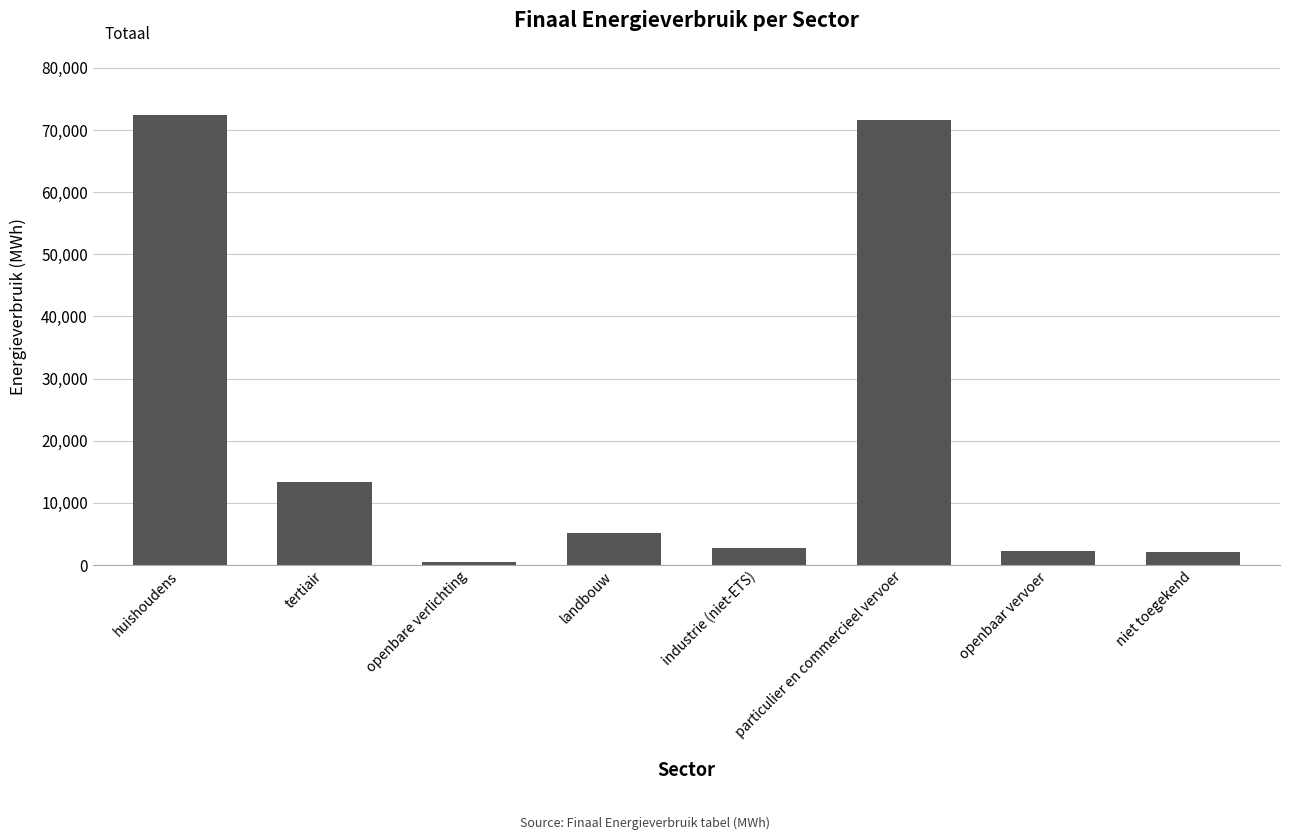

True or false: the data shows 36912.0 at particulier en commercieel vervoer.

False